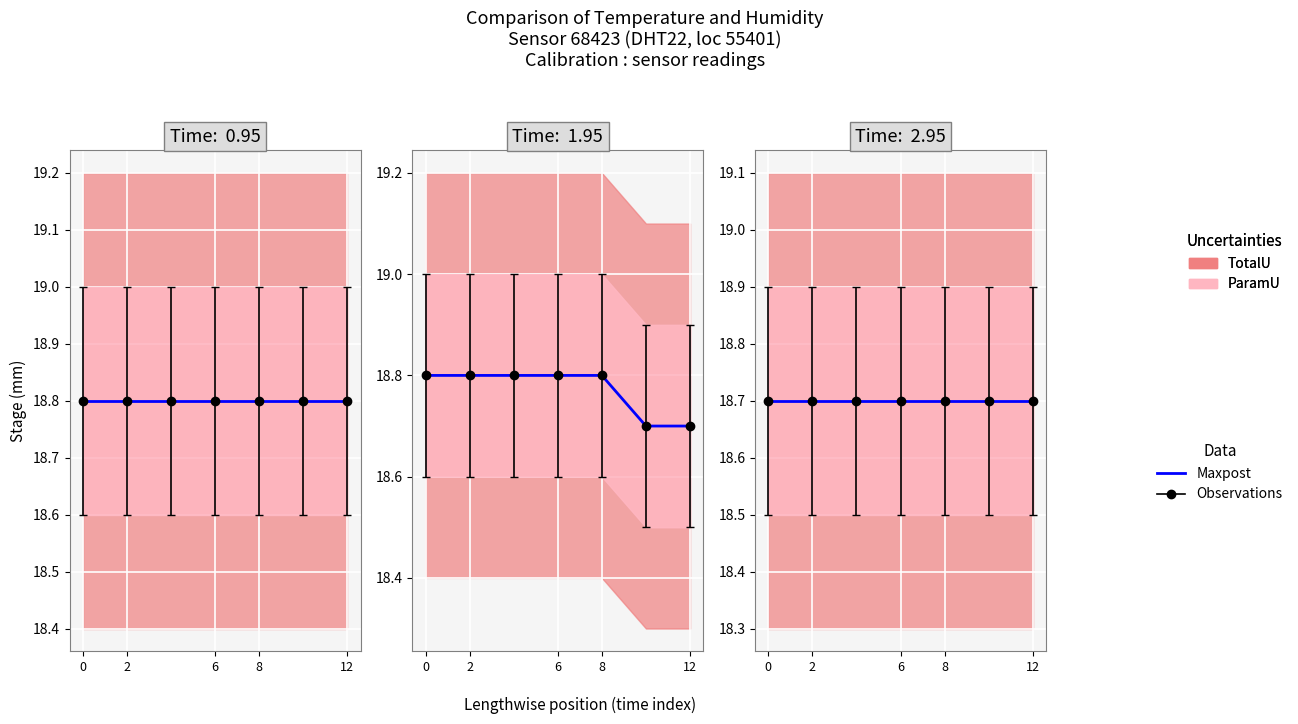

What is the value of the temperature point at the 1st from the left?

18.8